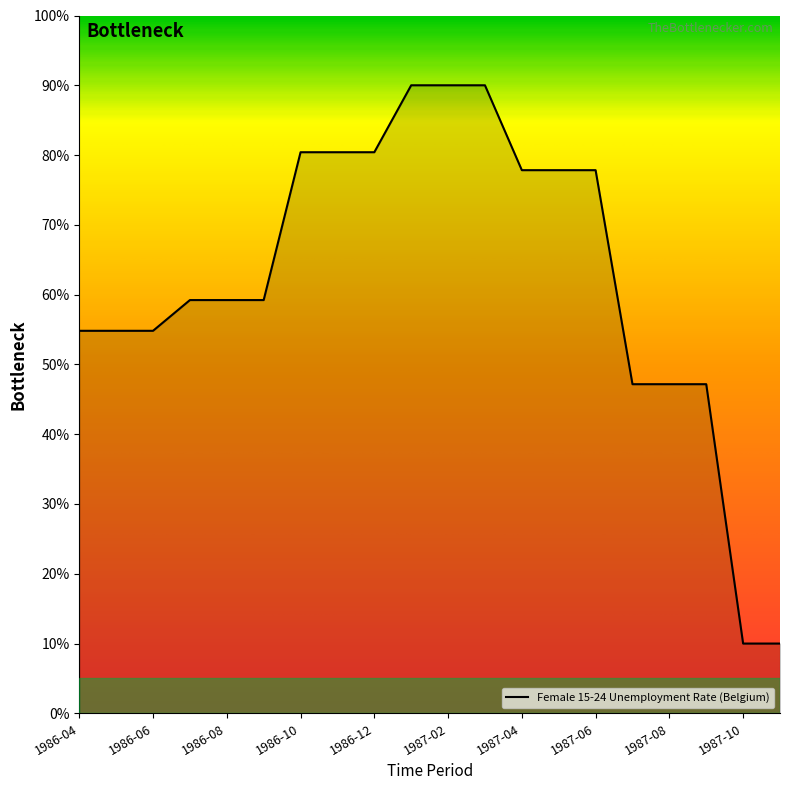

What is the difference between the maximum and minimum values?

80.0